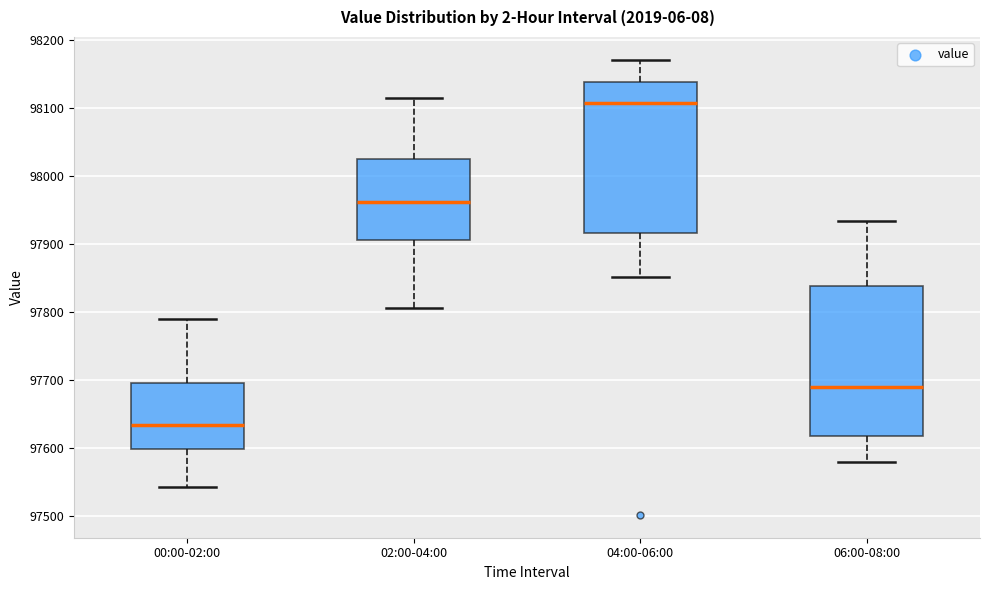

Reading left to right, transcribe this box plot: for each box, give where its median line is, the range the box spans, and where its two whiskers end, as read against the y-axis. The values are not printed on the chart, so give them approximately, as read against the axis.

00:00-02:00: median 97630, box 97600 to 97690, whiskers 97540 to 97790
02:00-04:00: median 97960, box 97910 to 98020, whiskers 97810 to 98120
04:00-06:00: median 98110, box 97920 to 98140, whiskers 97850 to 98170
06:00-08:00: median 97690, box 97620 to 97840, whiskers 97580 to 97930